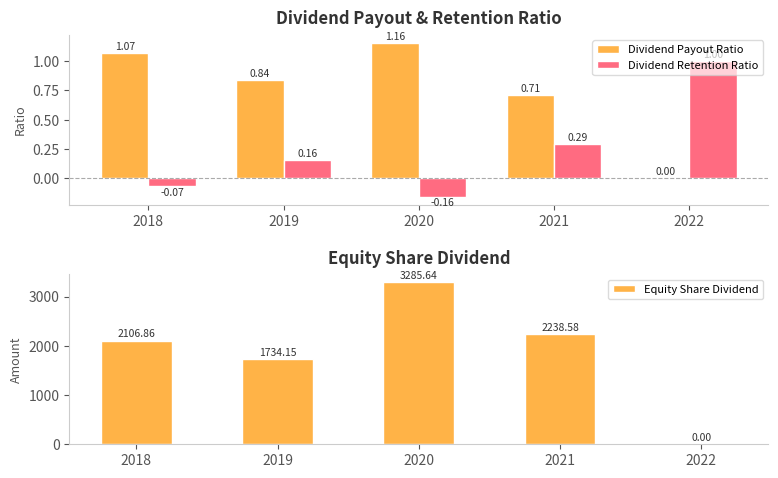

What is the difference between the second highest and minimum values in the Dividend Retention Ratio series?

0.4